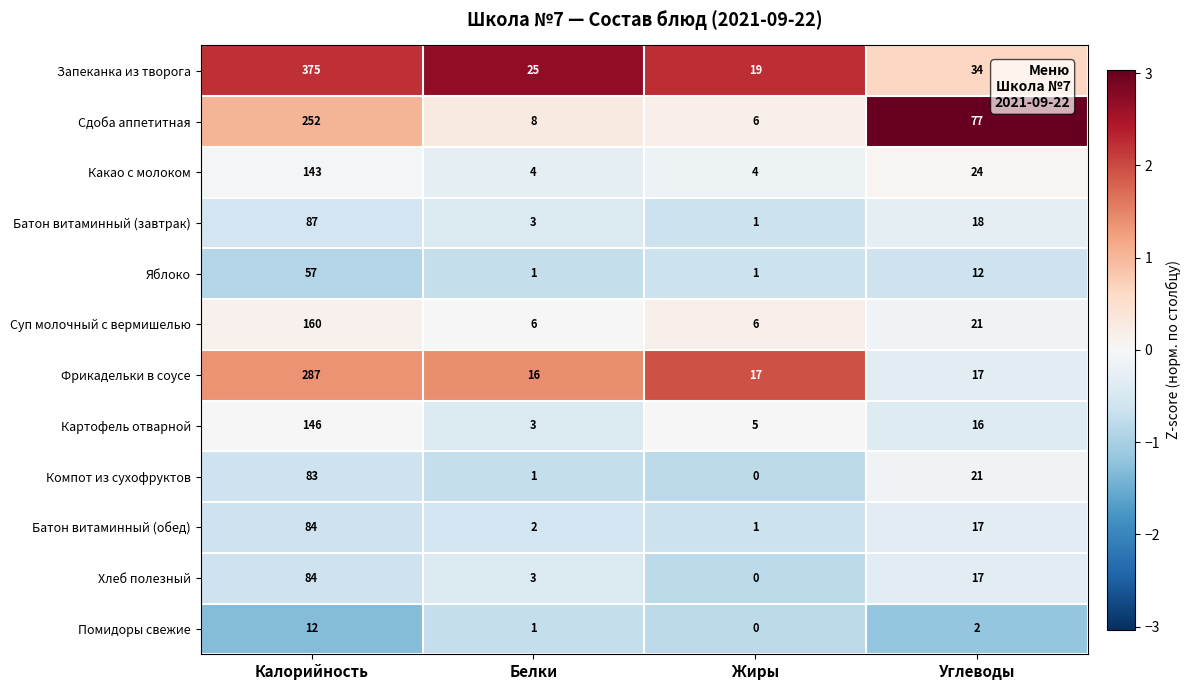

Count the number of data series in this chart.

12